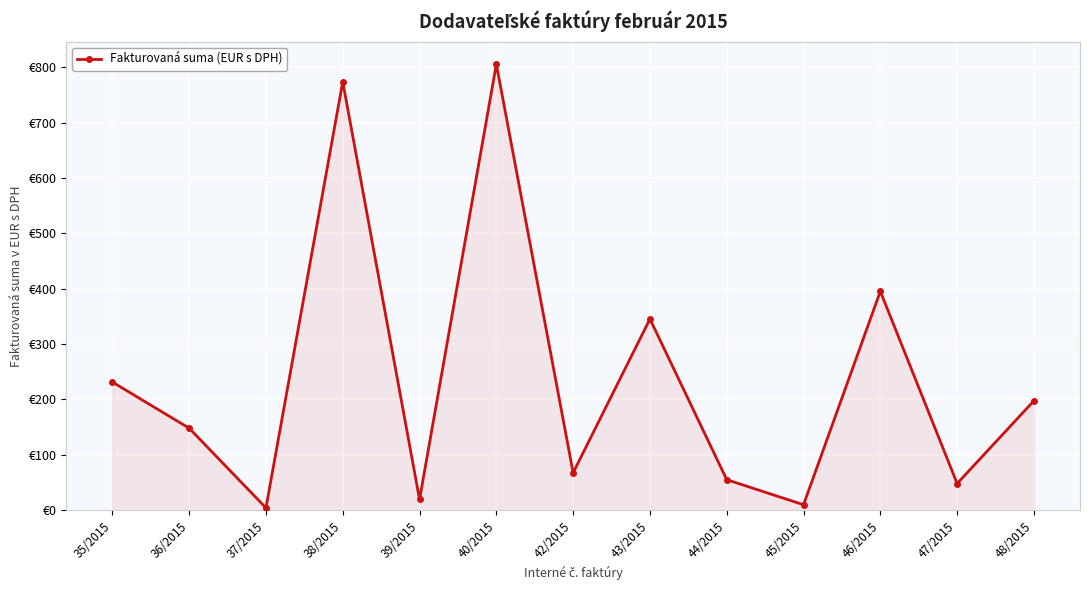

What is the difference between the maximum and minimum values?

801.7